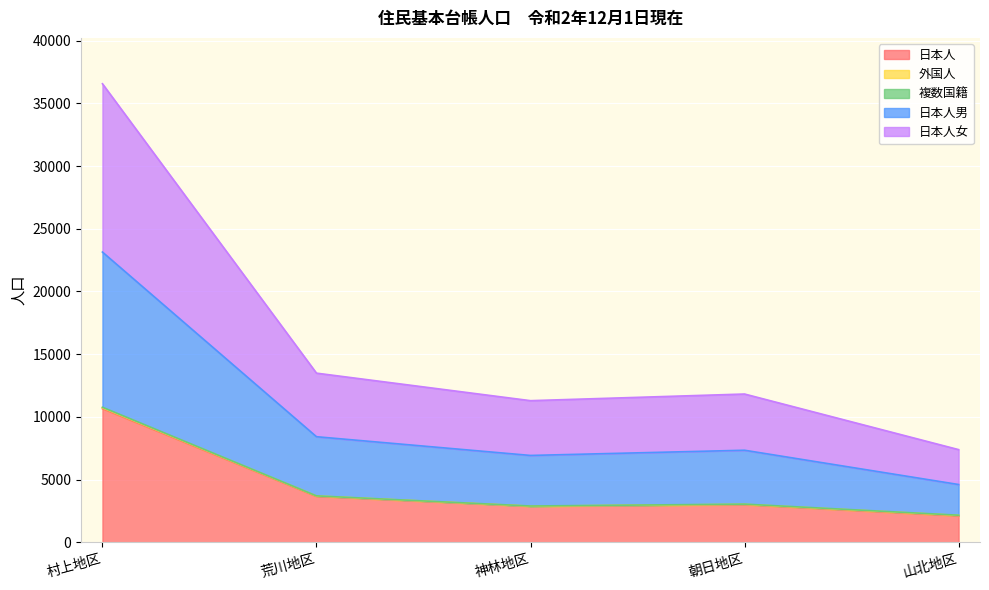

The value of 日本人 at 神林地区 is 4160. True or false?

False